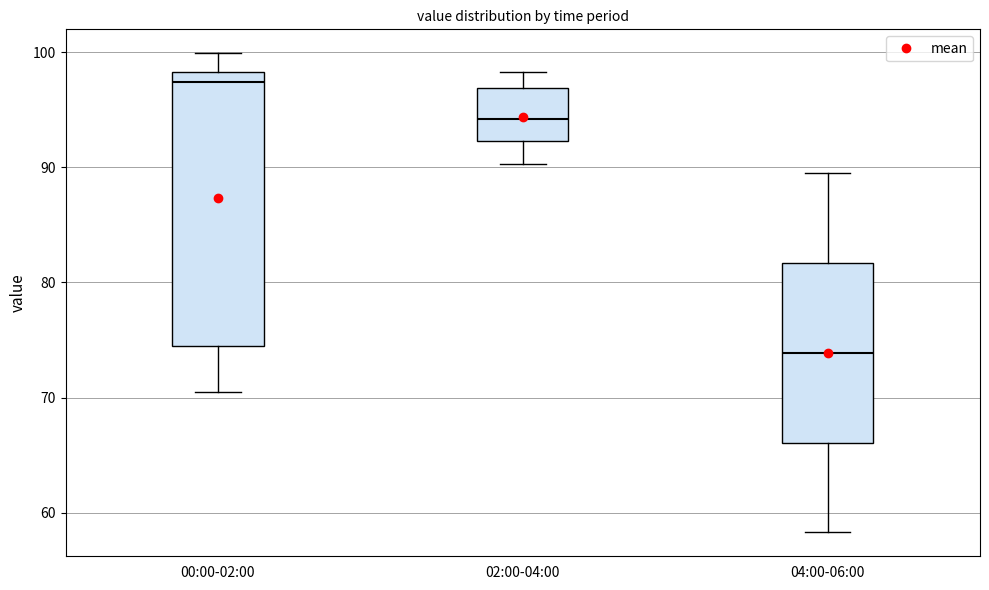

Reading left to right, read every box against the y-axis: the position of its median line, the range the box covers, and the ends of its whiskers. The values are not printed on the chart, so give them approximately, as read against the axis.

00:00-02:00: median 97, box 74 to 98, whiskers 71 to 100
02:00-04:00: median 94, box 92 to 97, whiskers 90 to 98
04:00-06:00: median 74, box 66 to 82, whiskers 58 to 90